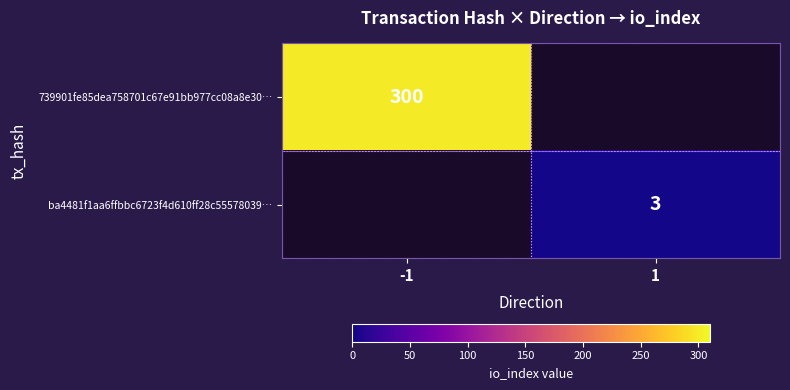

Between 1 and -1, which is larger?

-1